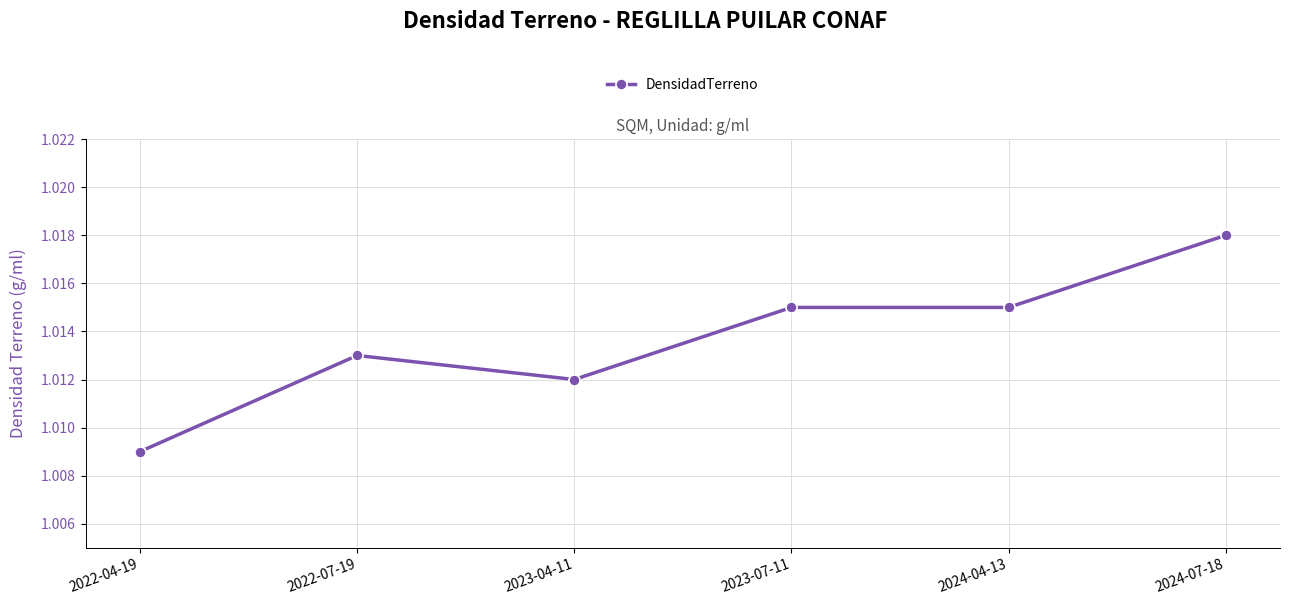

Between 2024-07-18 and 2022-07-19, which is larger?

2024-07-18